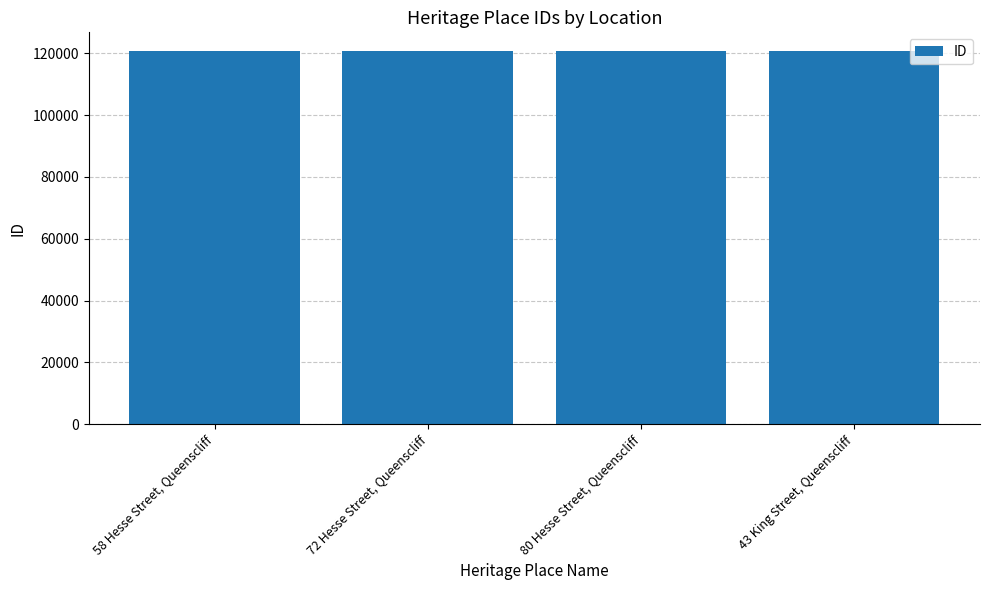

Does the chart contain any negative values?

No